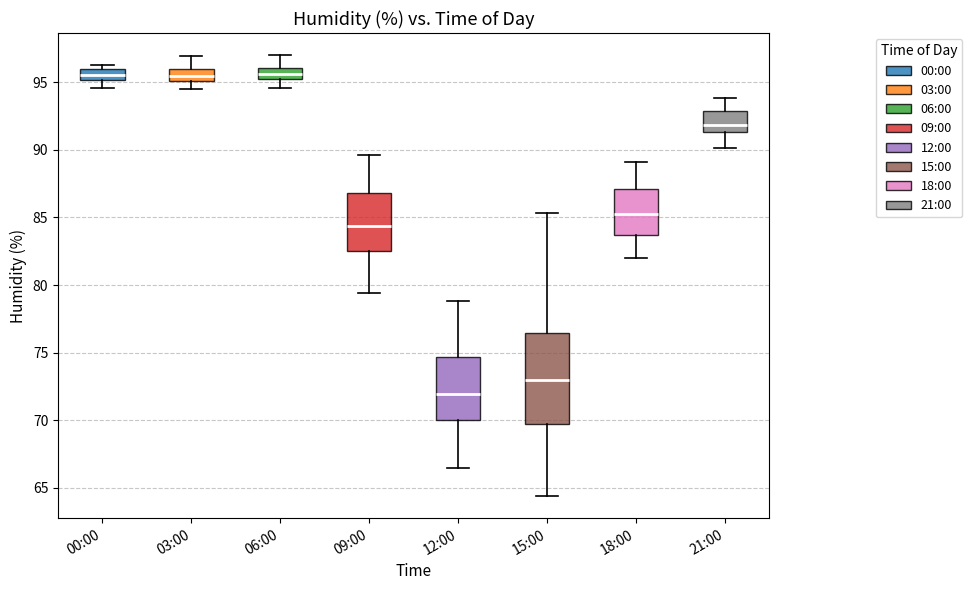

Reading left to right, read every box against the y-axis: the position of its median line, the range the box covers, and the ends of its whiskers. The values are not printed on the chart, so give them approximately, as read against the axis.

00:00: median 95.5, box 95.0 to 96.0, whiskers 94.5 to 96.5
03:00: median 95.5, box 95.0 to 96.0, whiskers 94.5 to 97.0
06:00: median 95.5, box 95.0 to 96.0, whiskers 94.5 to 97.0
09:00: median 84.5, box 82.5 to 87.0, whiskers 79.5 to 89.5
12:00: median 72.0, box 70.0 to 74.5, whiskers 66.5 to 79.0
15:00: median 73.0, box 69.5 to 76.5, whiskers 64.5 to 85.5
18:00: median 85.5, box 83.5 to 87.0, whiskers 82.0 to 89.0
21:00: median 92.0, box 91.5 to 93.0, whiskers 90.0 to 94.0